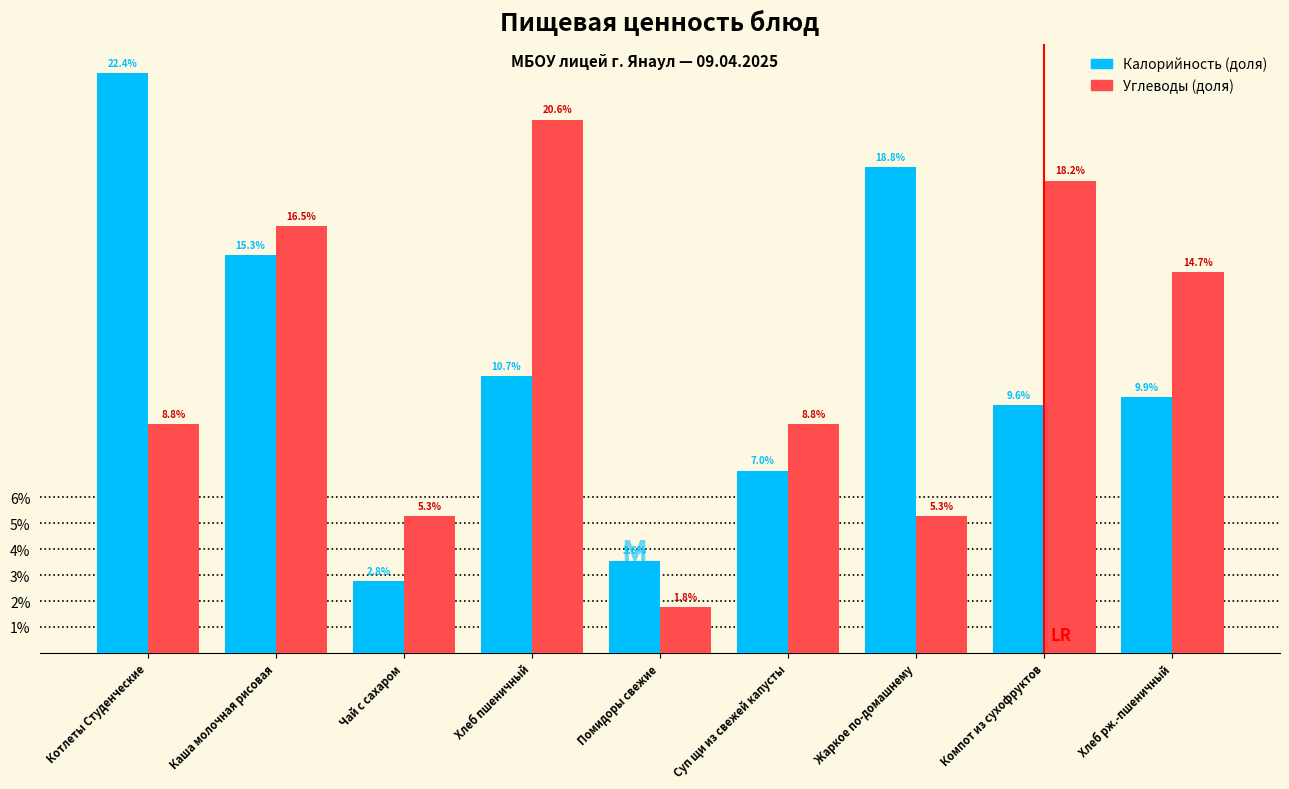

Are the bars grouped side by side (vs. stacked)?

Yes